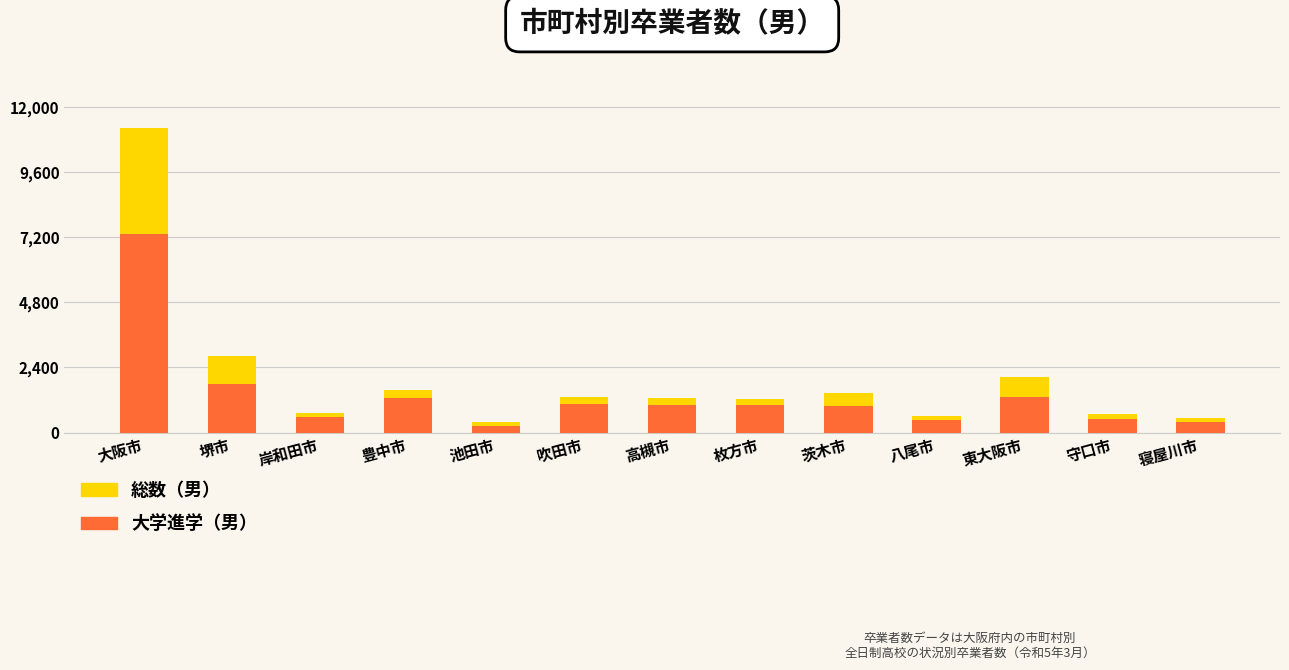

Reading left to right, list all the values displayed in this chart.

総数（男）: 大阪市=11232	堺市=2832	岸和田市=721	豊中市=1558	池田市=398	吹田市=1303	高槻市=1277	枚方市=1250	茨木市=1468	八尾市=602	東大阪市=2056	守口市=699	寝屋川市=536
大学進学（男）: 大阪市=7329	堺市=1798	岸和田市=560	豊中市=1266	池田市=226	吹田市=1052	高槻市=1019	枚方市=1001	茨木市=963	八尾市=469	東大阪市=1321	守口市=509	寝屋川市=400